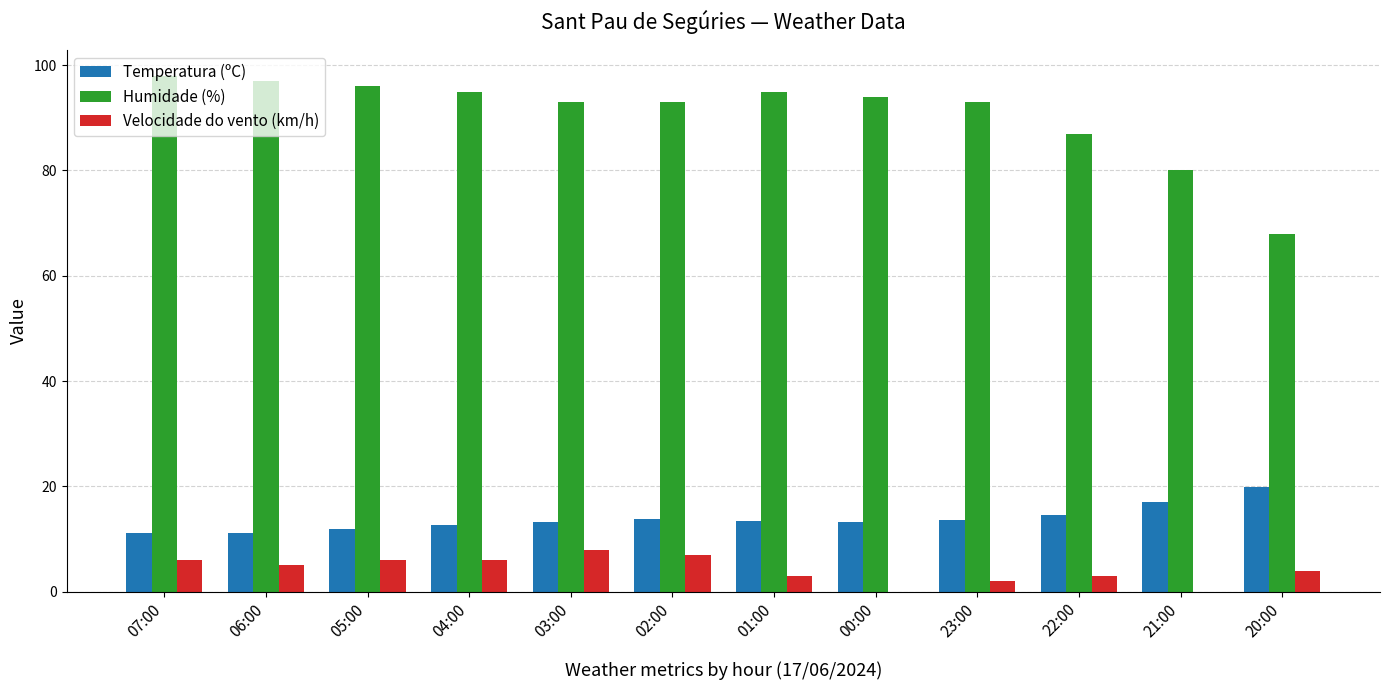

How many series are shown in this chart?

3